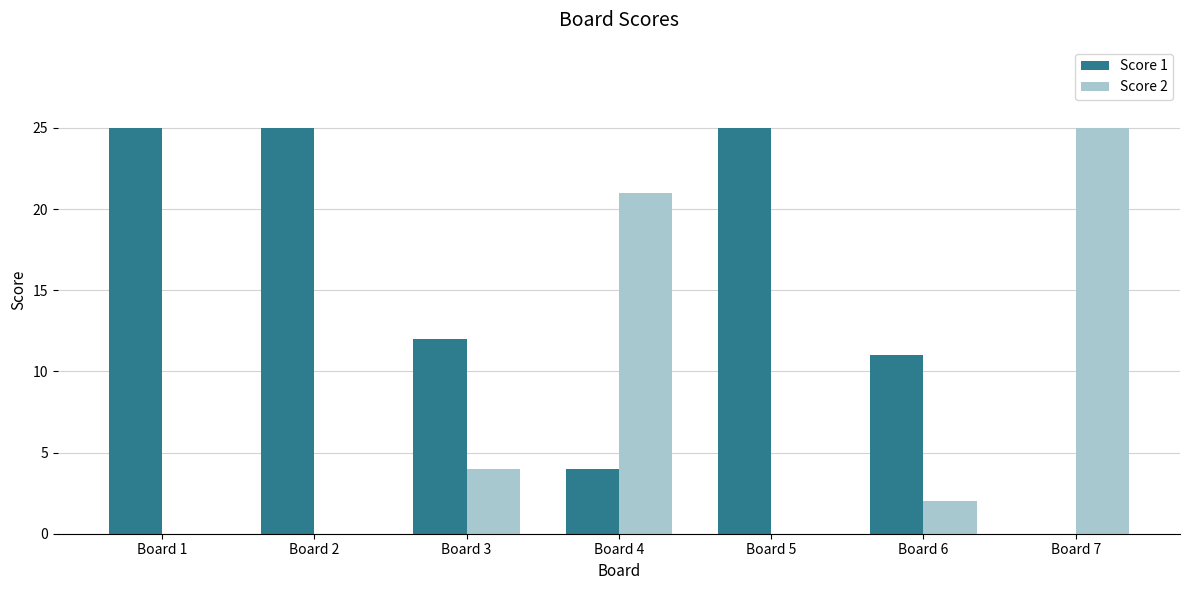

How many series are shown in this chart?

2